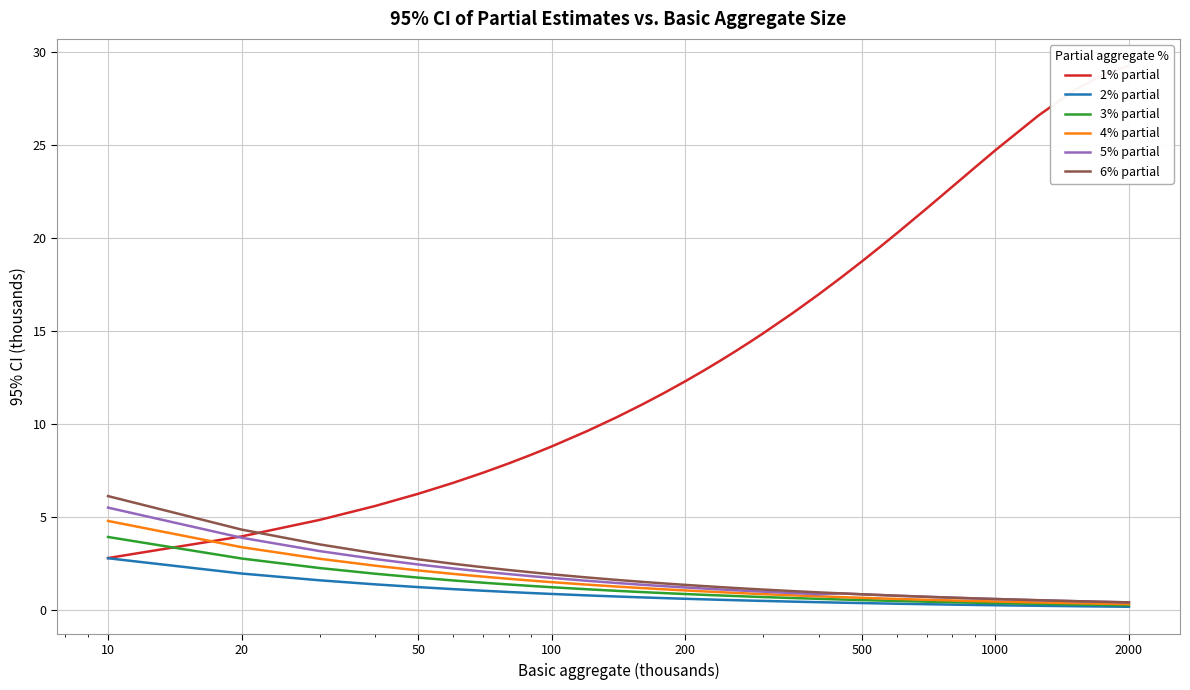

What is the maximum value shown in the chart?

29.2